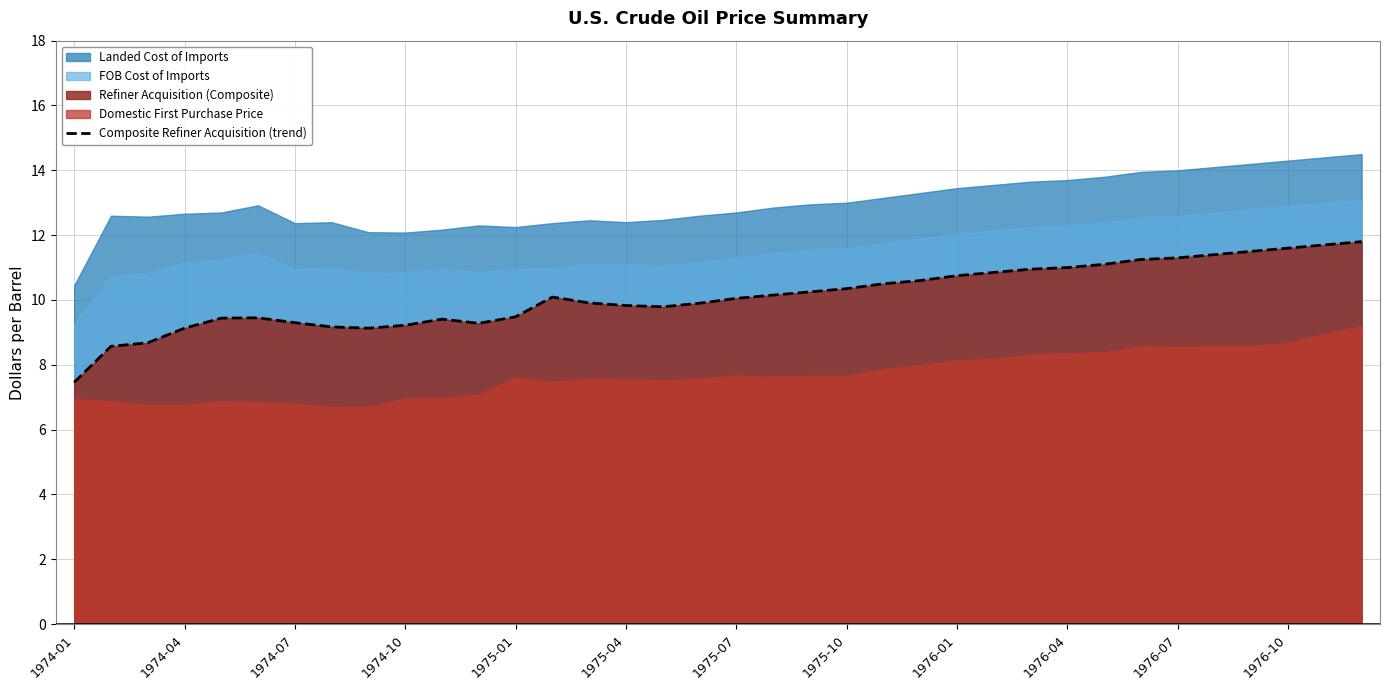

True or false: Composite Refiner Acquisition (trend) has a value of 7.5 at 1974-01.

True